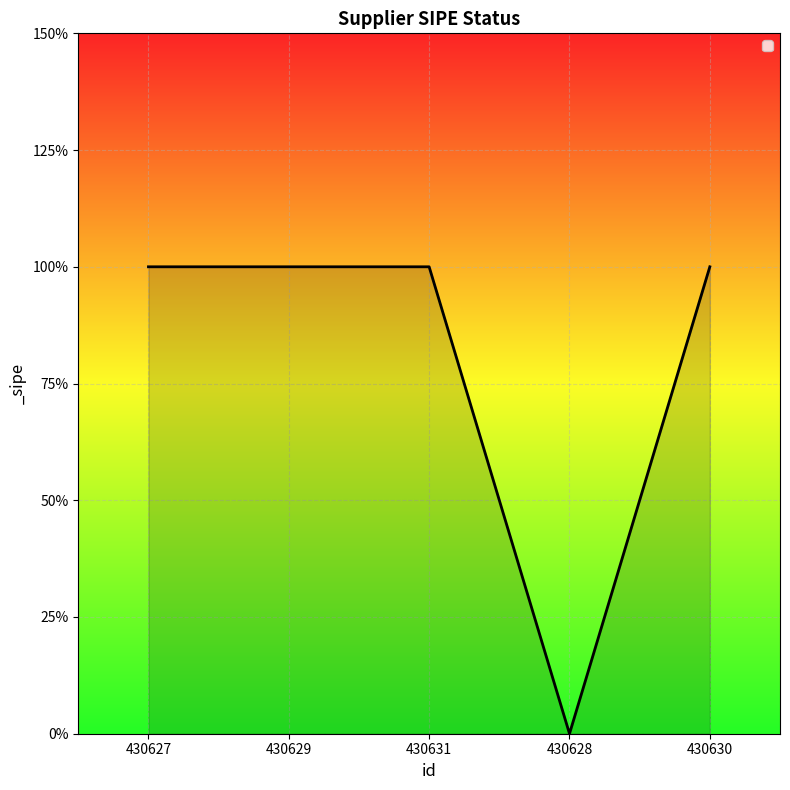

Does the chart display data point markers on the line(s)?

No